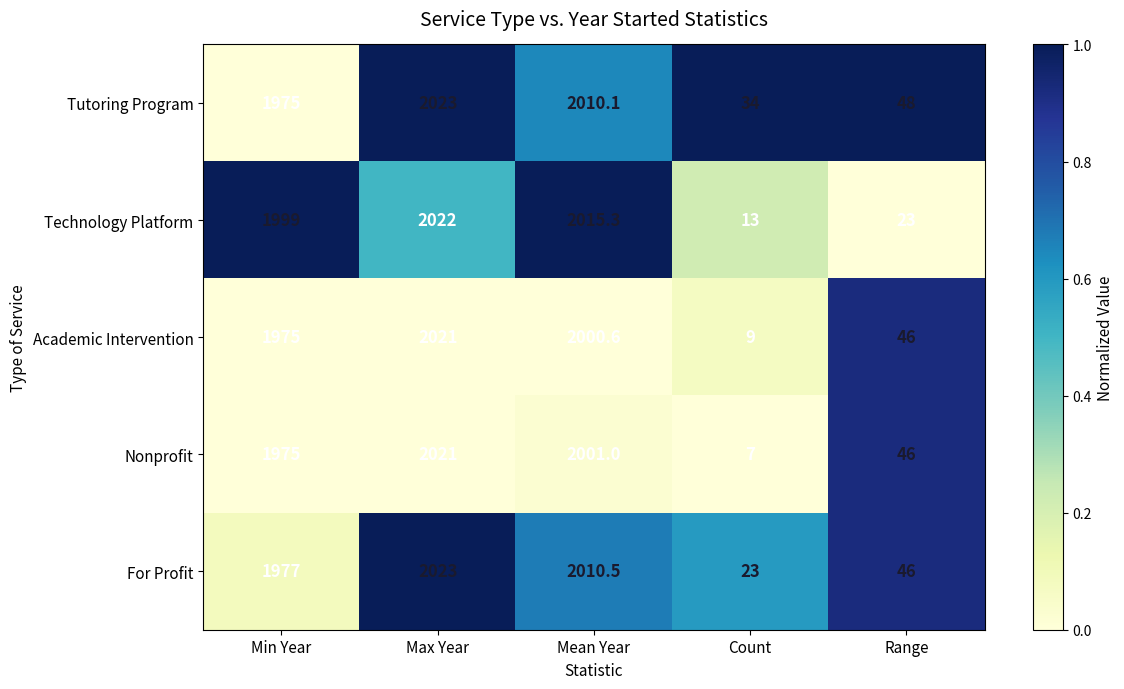

Where is For Profit nearest to the value 1023?

Min Year